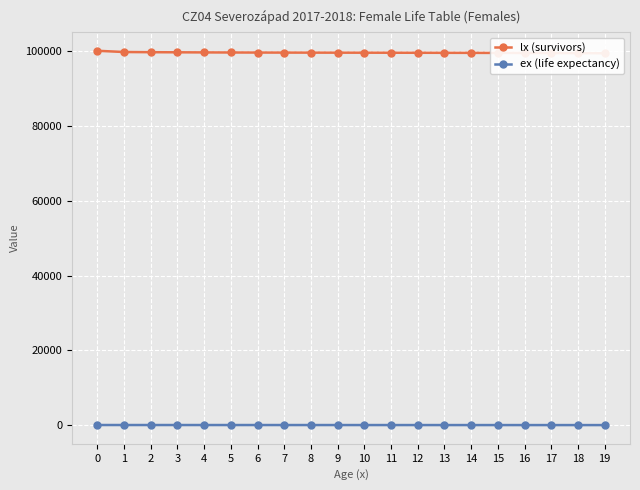

True or false: lx (survivors) and ex (life expectancy) intersect in this chart.

False